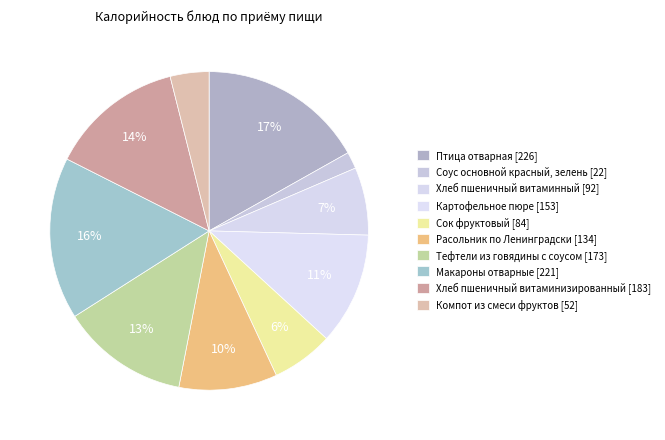

How many slices are in this pie chart?

10